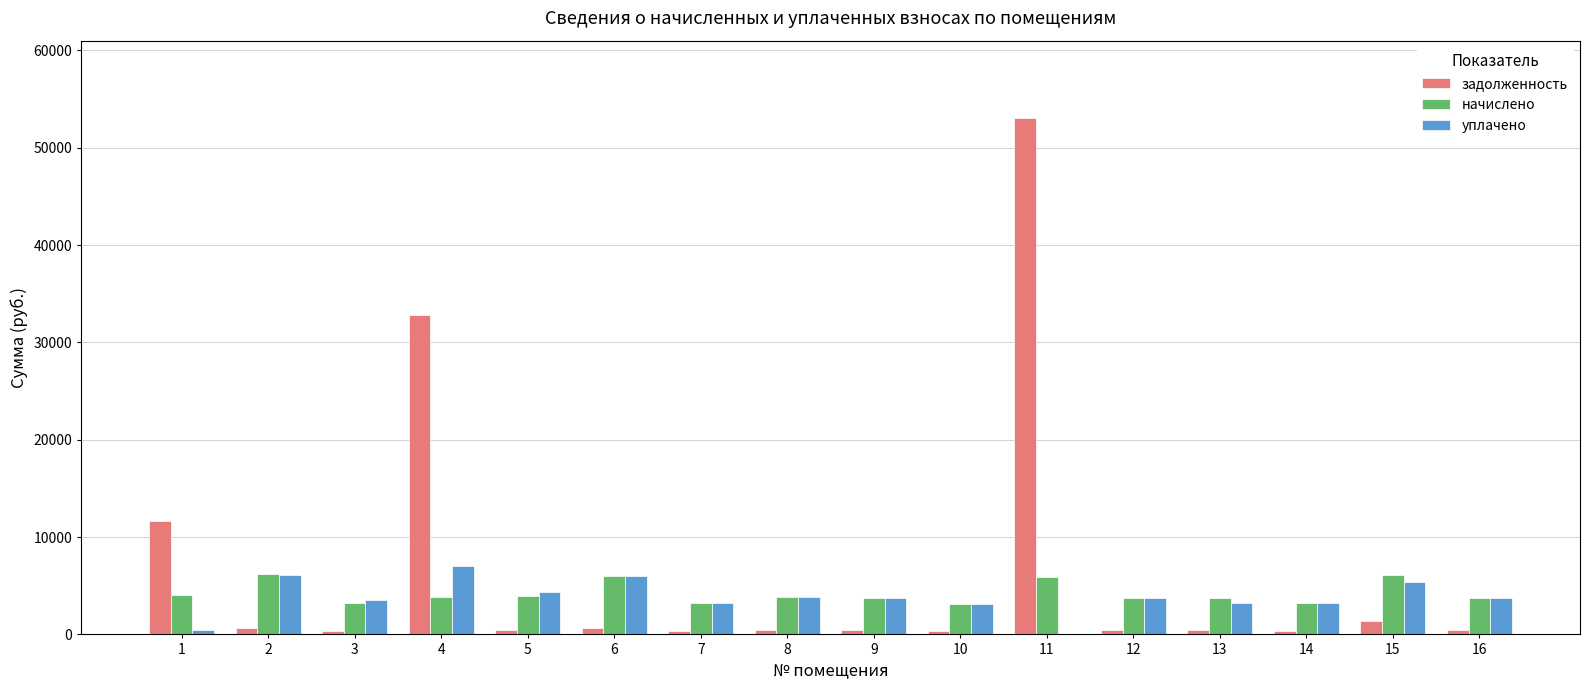

What is the highest value of the задолженность series?

53041.8